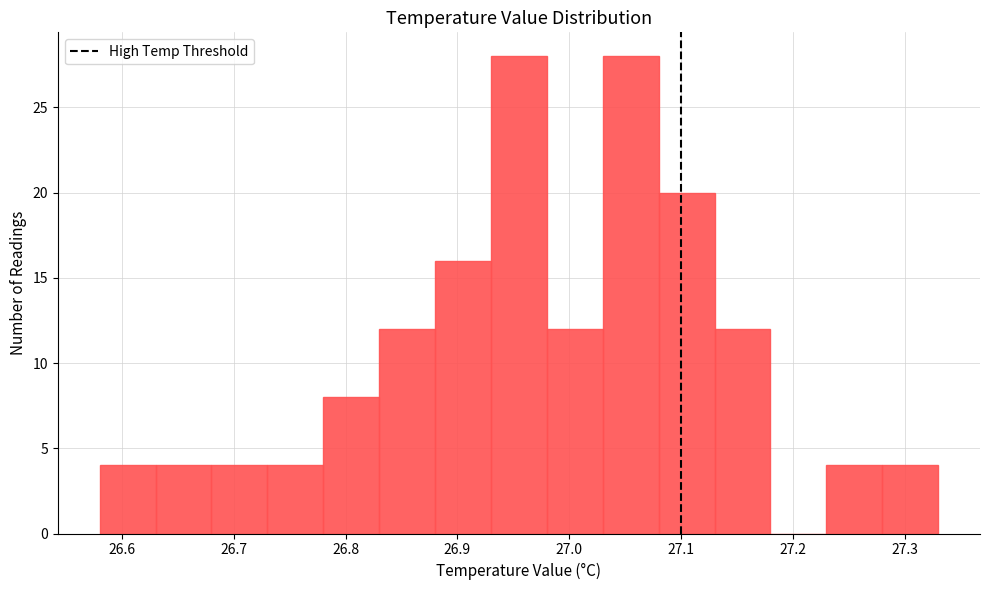

Reading left to right, transcribe this chart: for each bar, give the range it covers on the x-axis and its height. The values are not printed on the chart, so give them approximately, as read against the axis.

26.58 to 26.63: 4
26.63 to 26.68: 4
26.68 to 26.73: 4
26.73 to 26.78: 4
26.78 to 26.83: 8
26.83 to 26.88: 12
26.88 to 26.93: 16
26.93 to 26.98: 28
26.98 to 27.03: 12
27.03 to 27.08: 28
27.08 to 27.13: 20
27.13 to 27.18: 12
27.18 to 27.23: 0
27.23 to 27.28: 4
27.28 to 27.33: 4